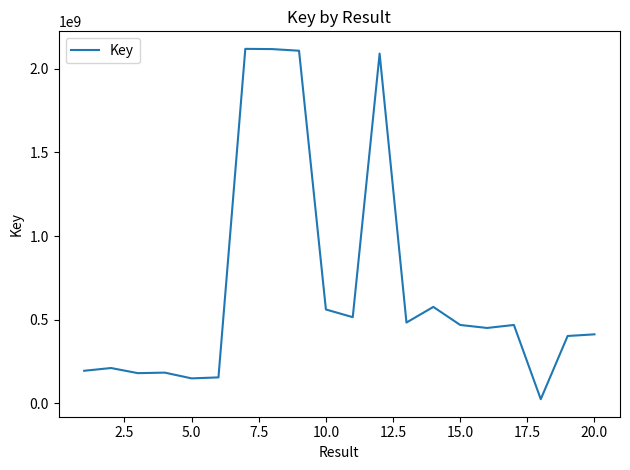

What is the difference between the maximum and minimum values?

2097145707